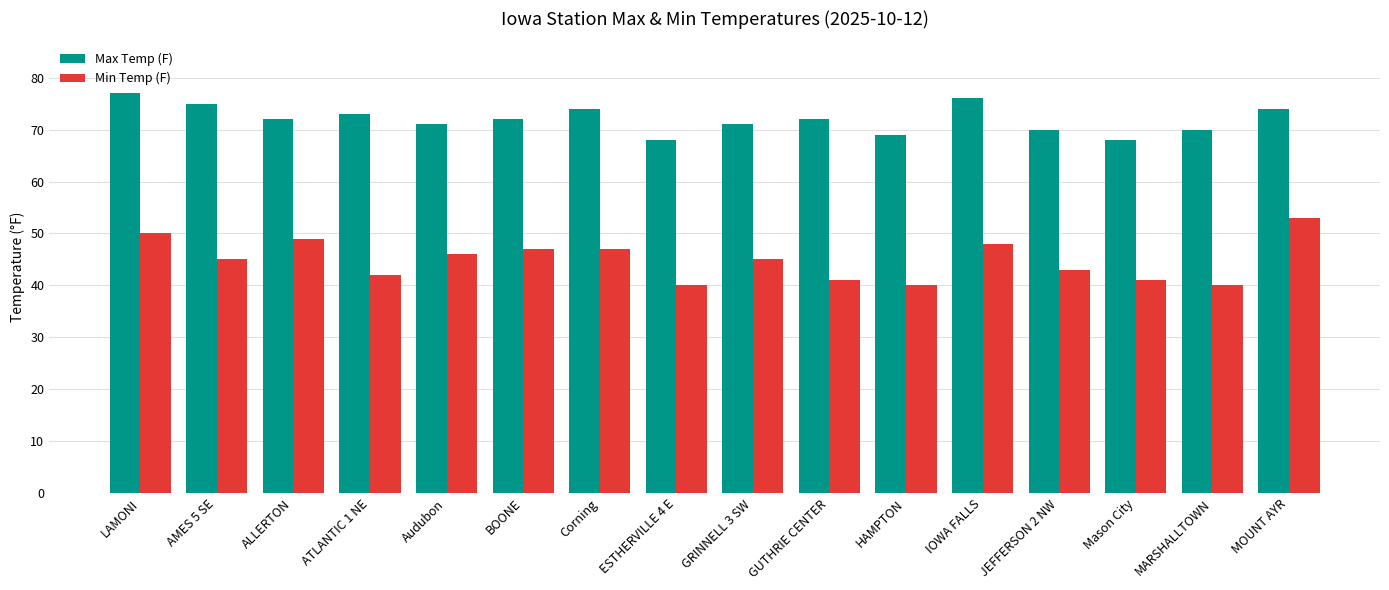

Where is Min Temp (F) nearest to the value 46?

Audubon